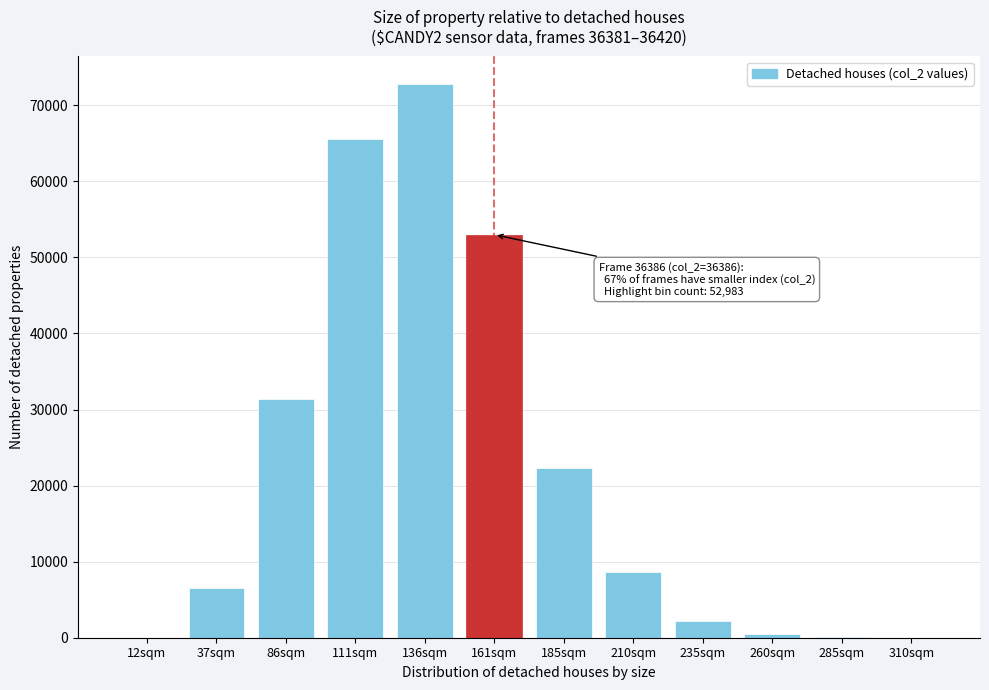

What is the sum of all values?

262923